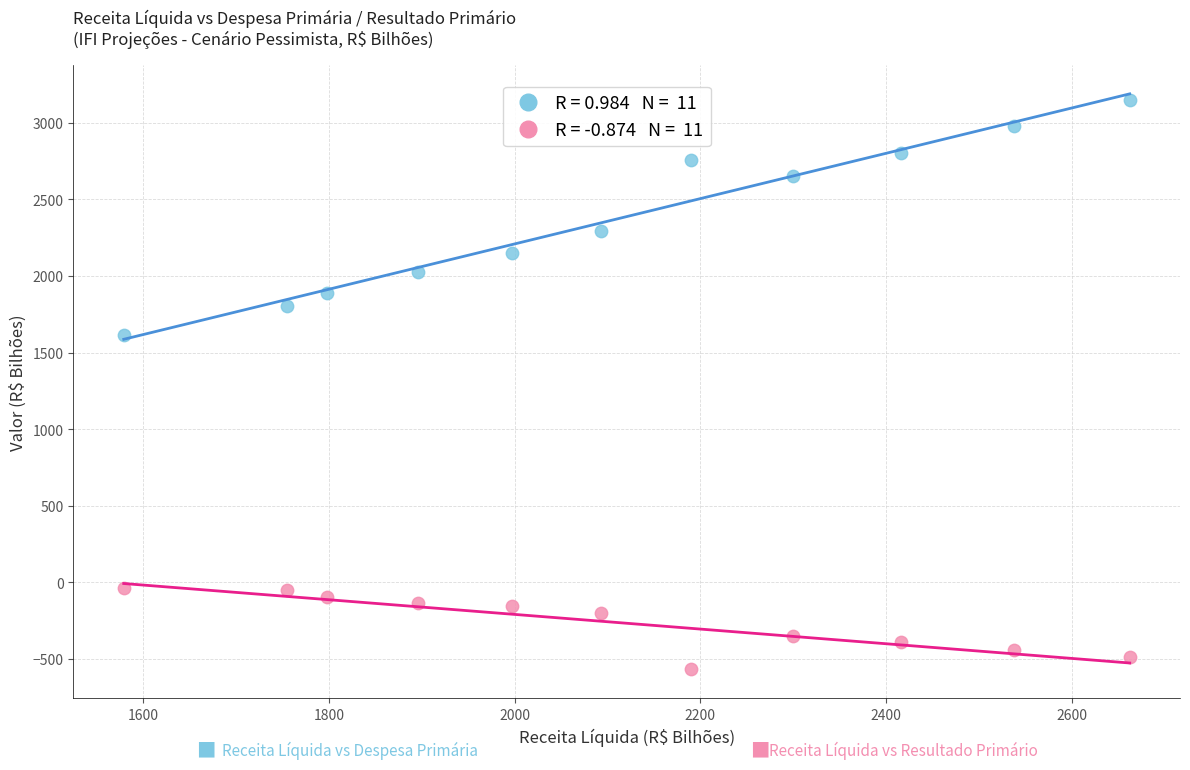

Across all data points, what is the range of Y values (max minus min)?

3713.5